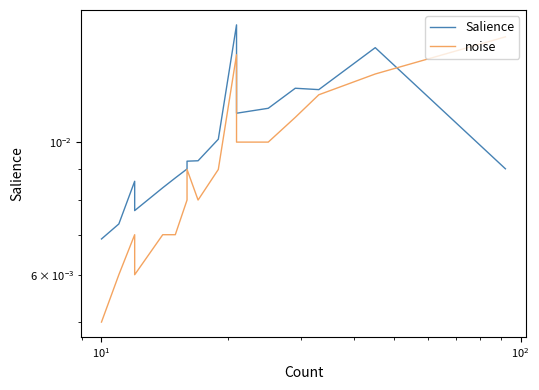

The noise series shows 0.0 at 18. True or false?

False